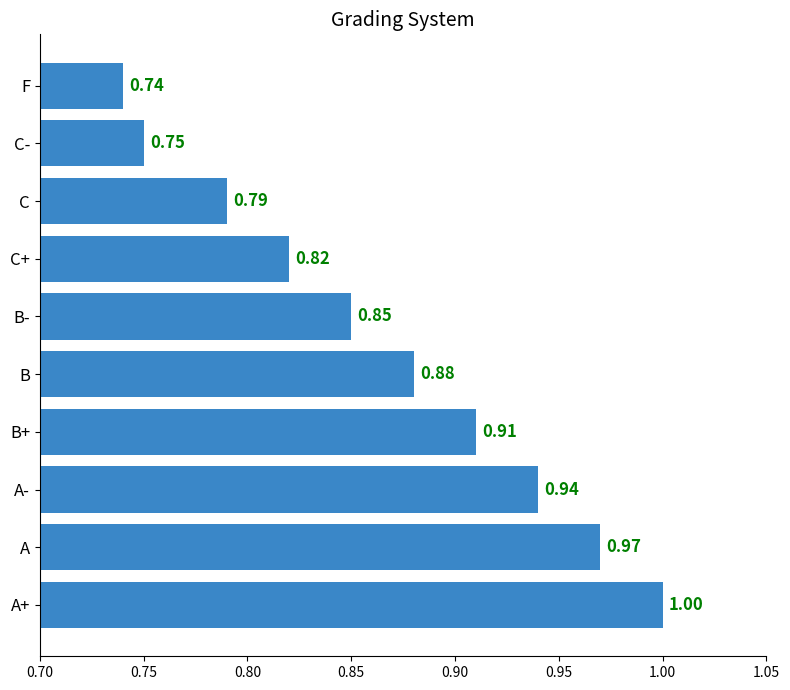

Which label corresponds to the largest value in the chart?

A+